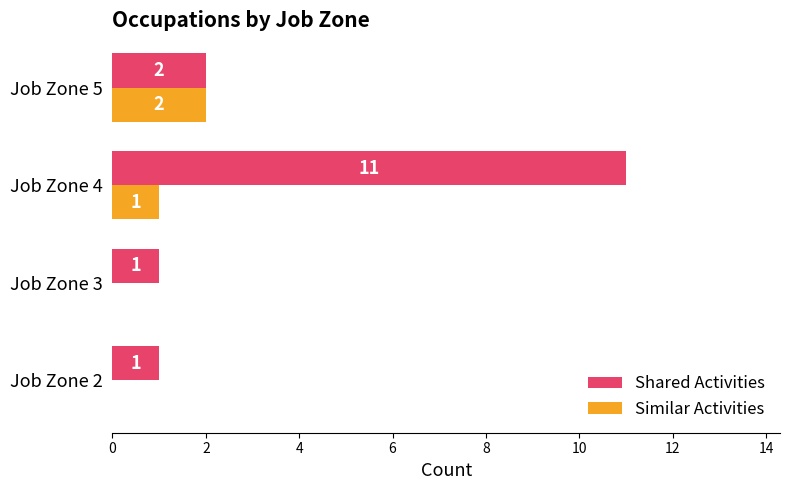

The value of Shared Activities at Job Zone 5 is 4. True or false?

False